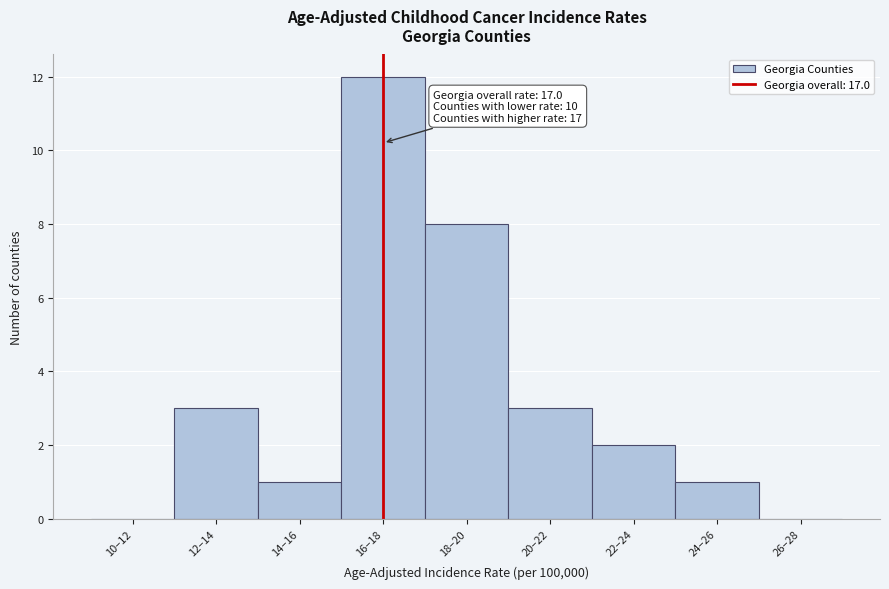

Reading left to right, extract all data points from this chart.

10–12=0	12–14=3	14–16=1	16–18=12	18–20=8	20–22=3	22–24=2	24–26=1	26–28=0